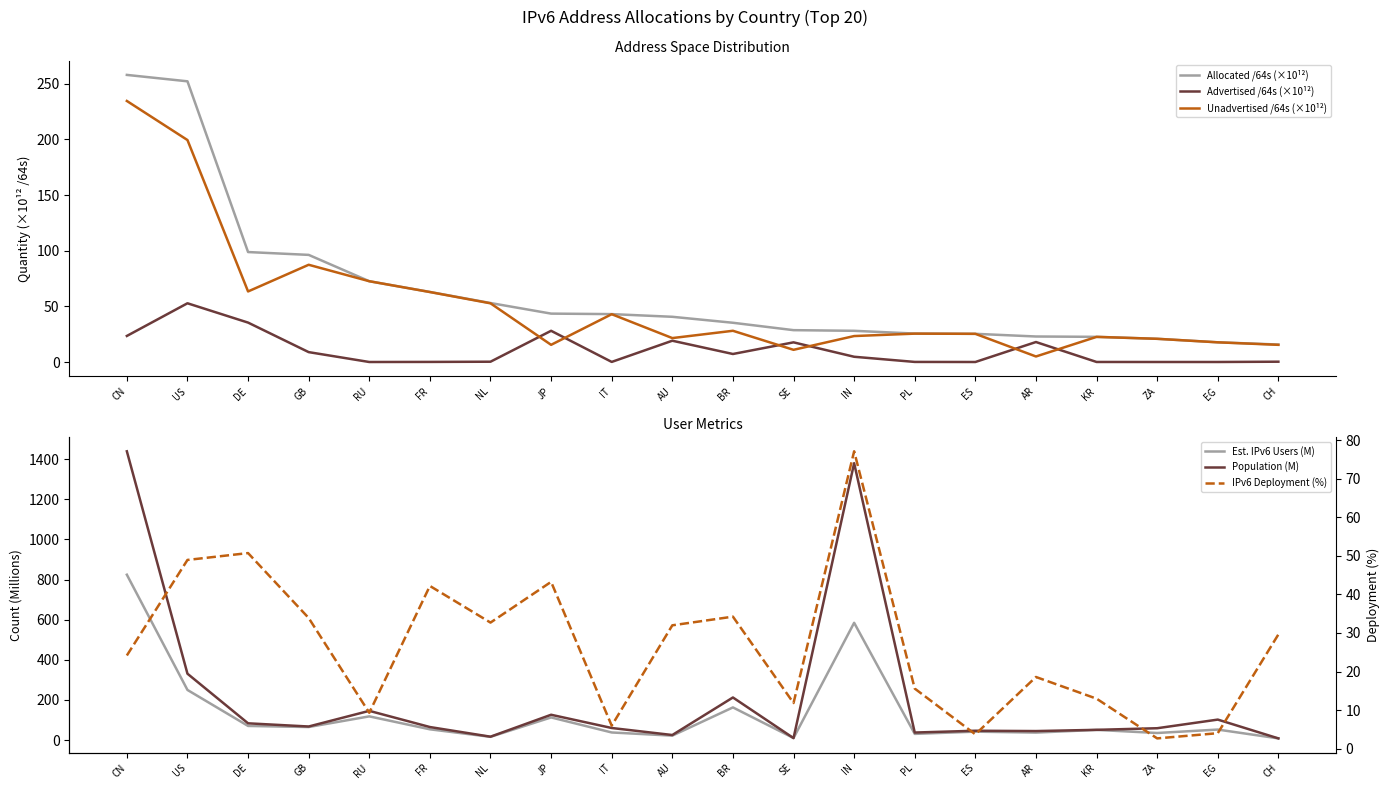

The Est. IPv6 Users (M) series shows 37.6 at AR. True or false?

True